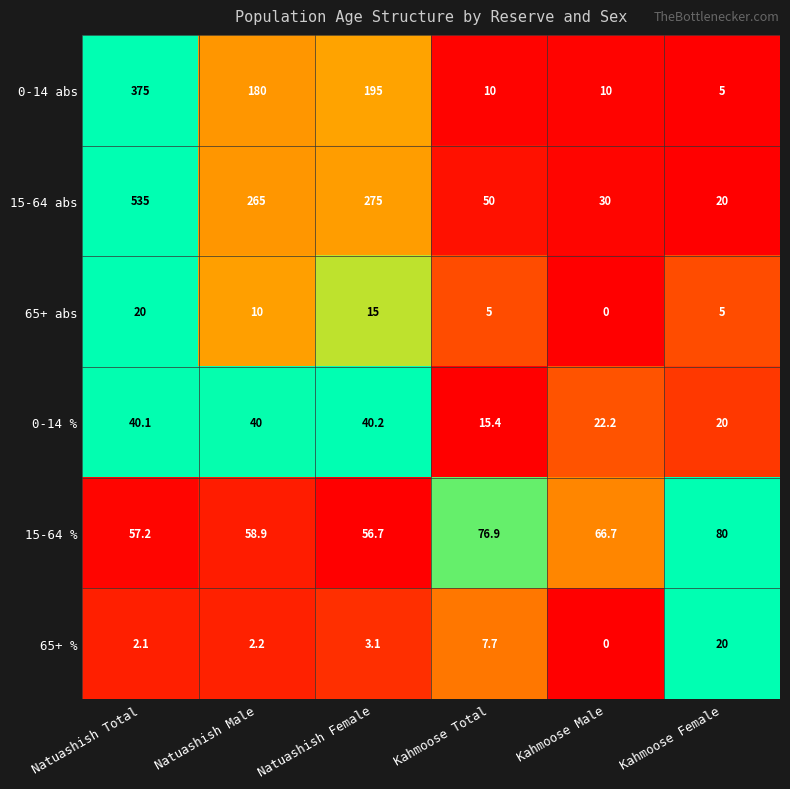

The 0-14 % series shows 40.2 at Natuashish Female. True or false?

True